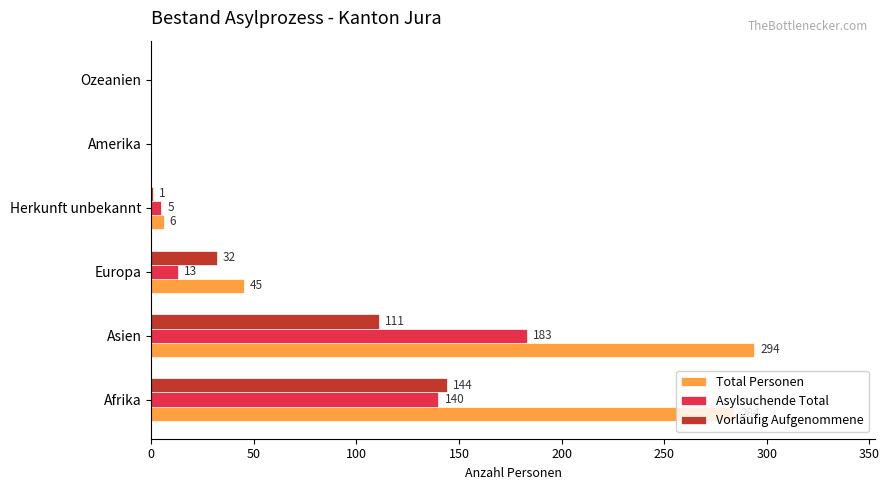

At which category is the sum across all series the highest?

Asien